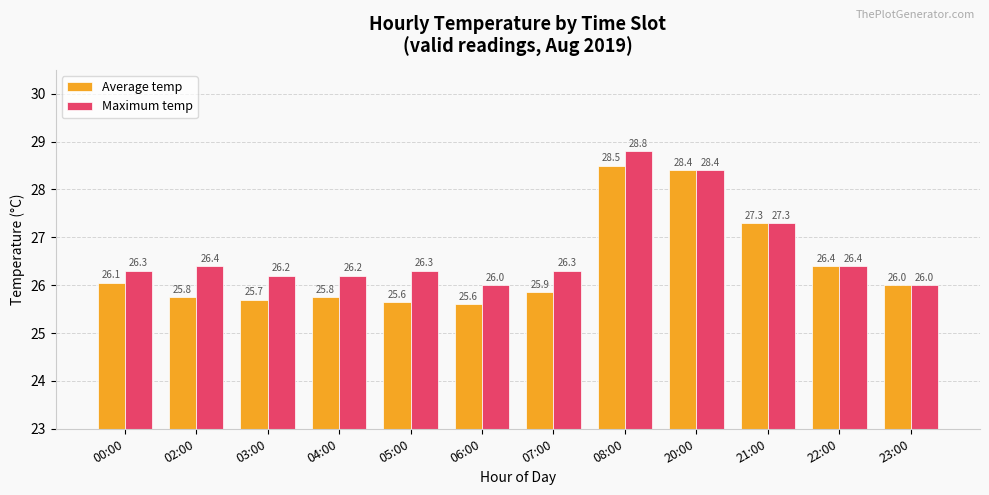

Which category has the highest value across all series?

08:00